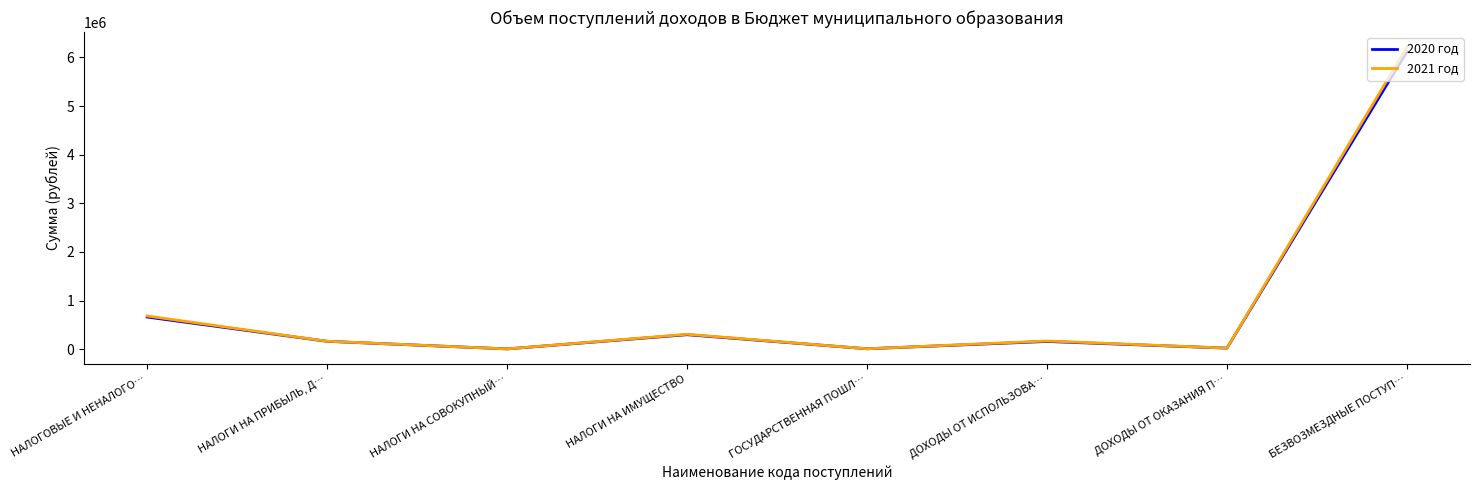

Which series has the largest range (max minus min)?

2021 год